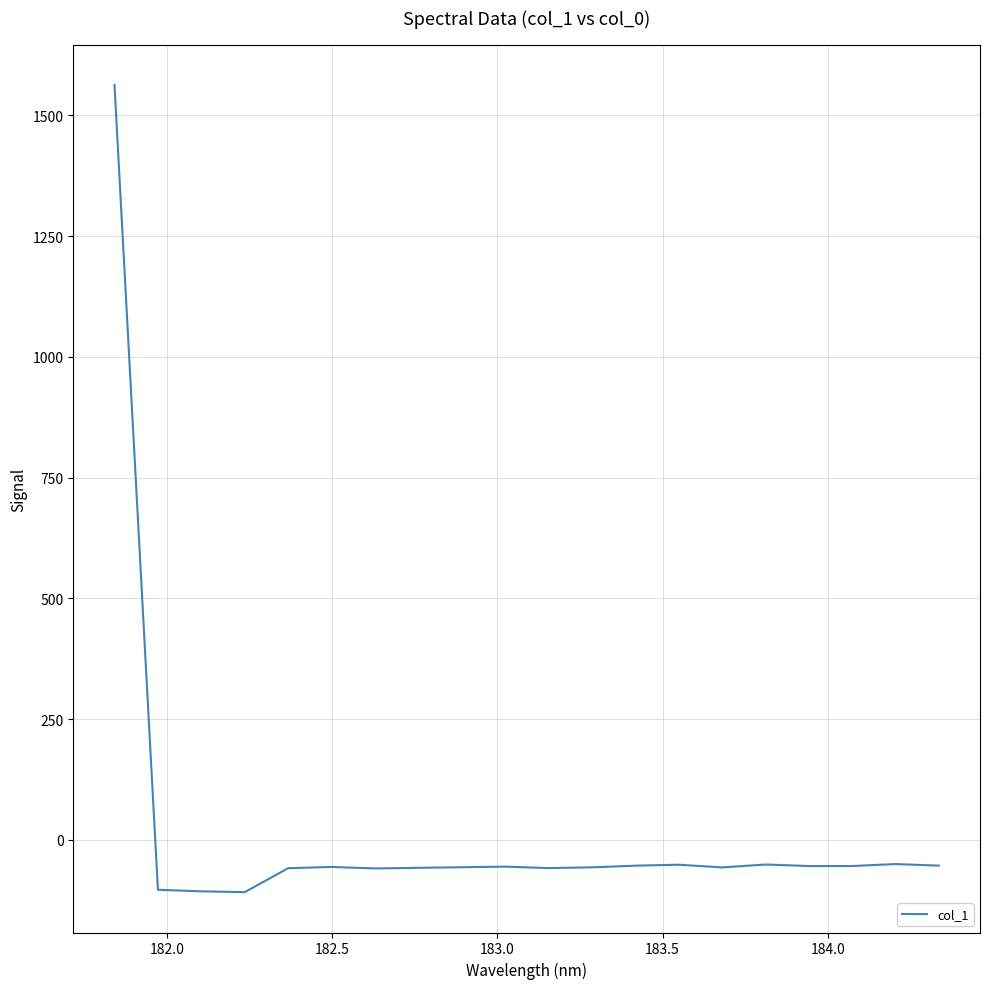

What is the greatest value displayed?

1562.9